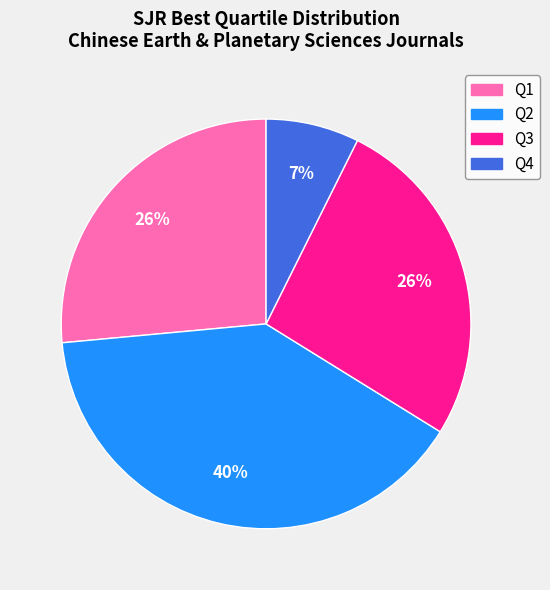

Does Q1 represent more than half of the total?

No